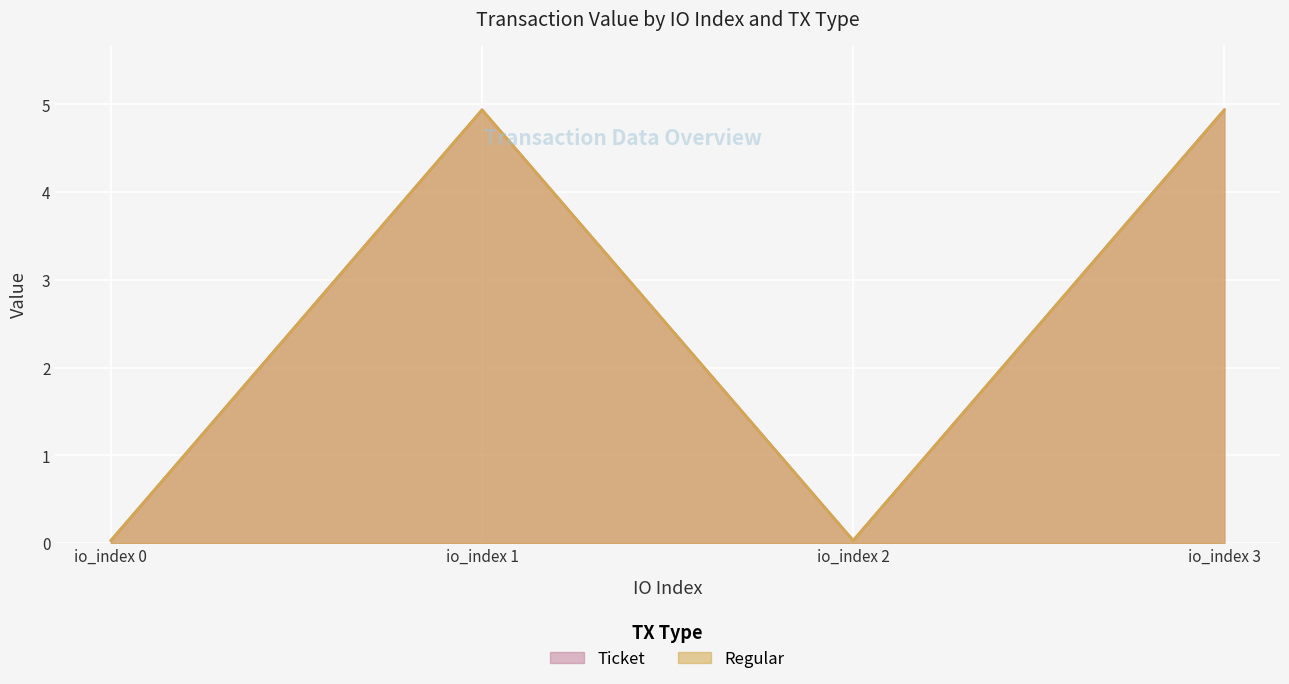

List the labels in order of Regular value, smallest first.

io_index 0, io_index 2, io_index 1, io_index 3